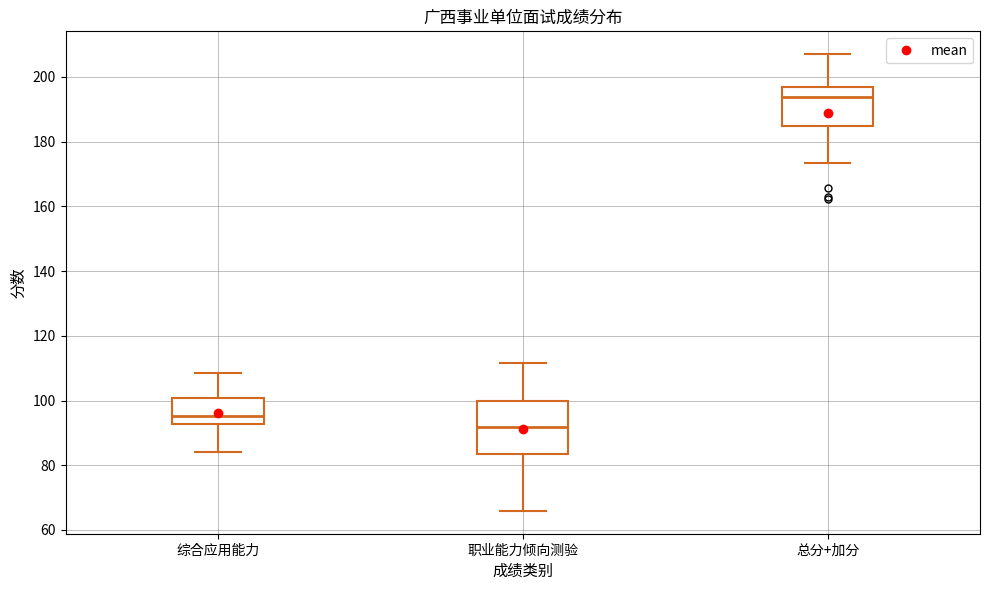

Which box's median line is the lowest?

职业能力倾向测验